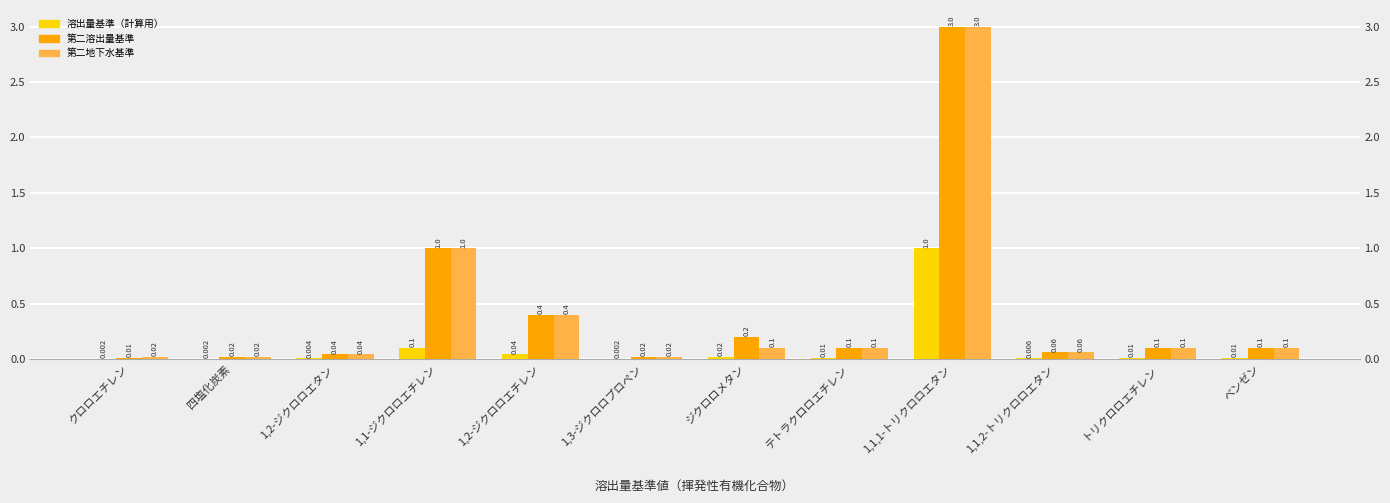

Which series changed the most between テトラクロロエチレン and トリクロロエチレン?

溶出量基準（計算用）